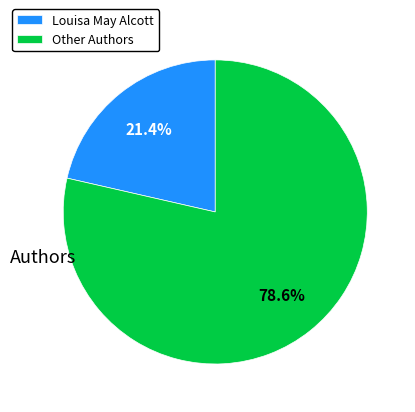

Count the number of slices in the pie.

2